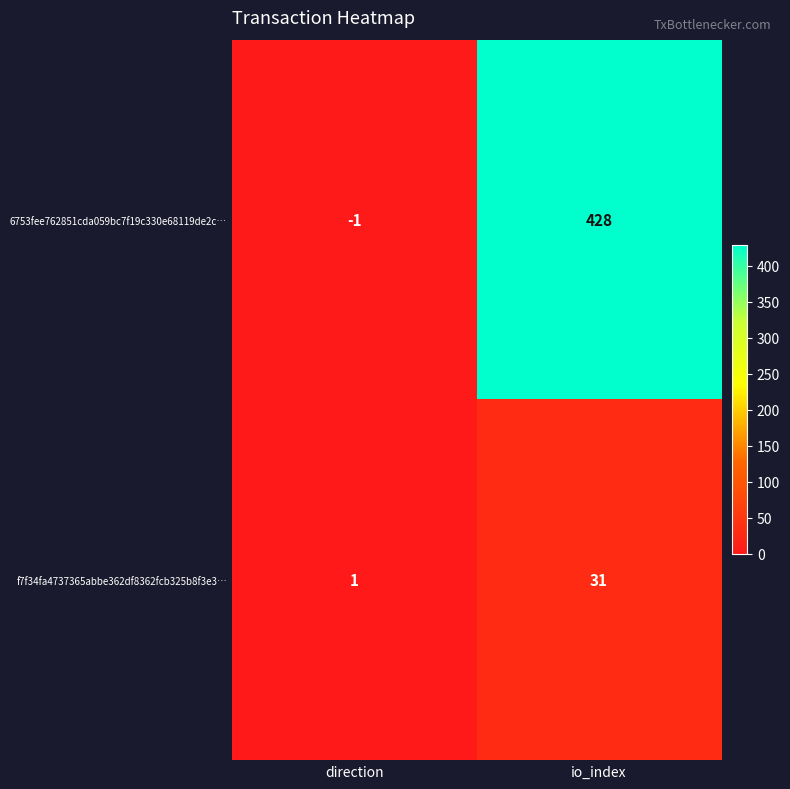

What is the average value of the 6753fee762851cda059bc7f19c330e68119de2c… series?

214